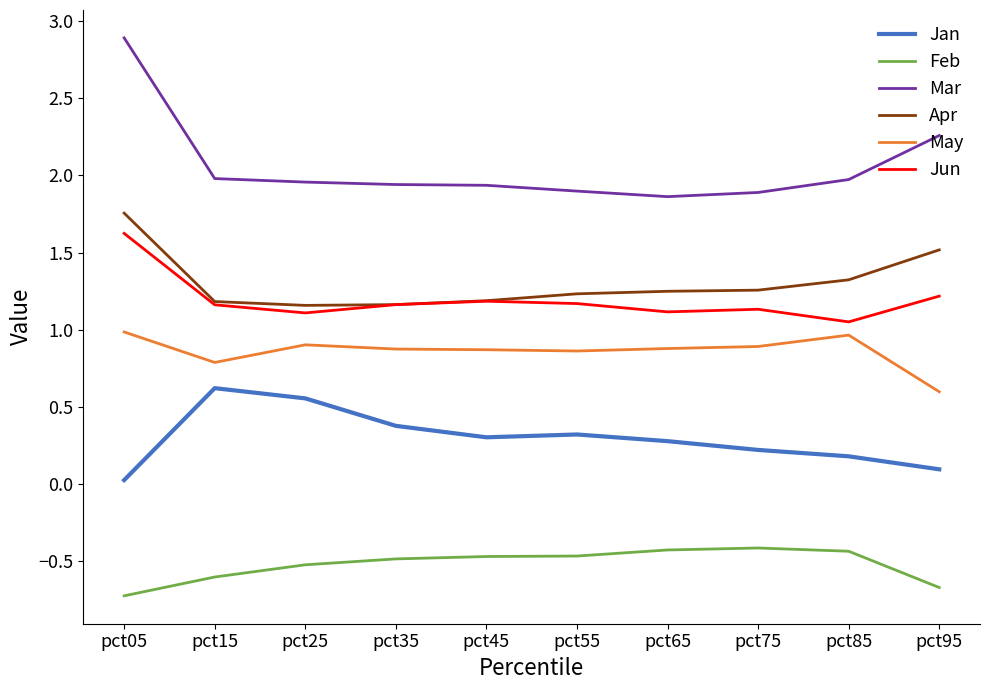

What is the minimum value shown in the chart?

-0.7